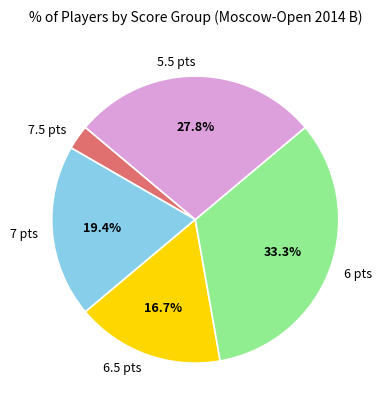

Which has a higher value, 7 pts or 7.5 pts?

7 pts